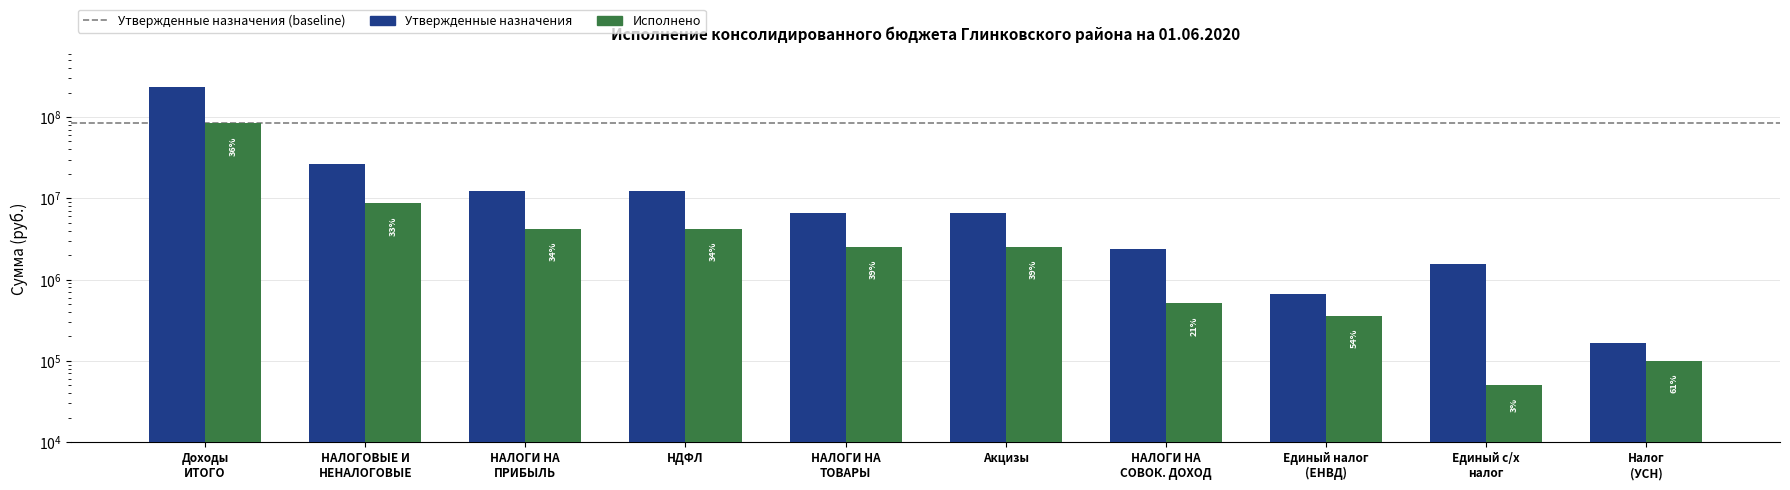

Which has a higher value, Единый с/х налог or НАЛОГИ НА ТОВАРЫ?

НАЛОГИ НА ТОВАРЫ